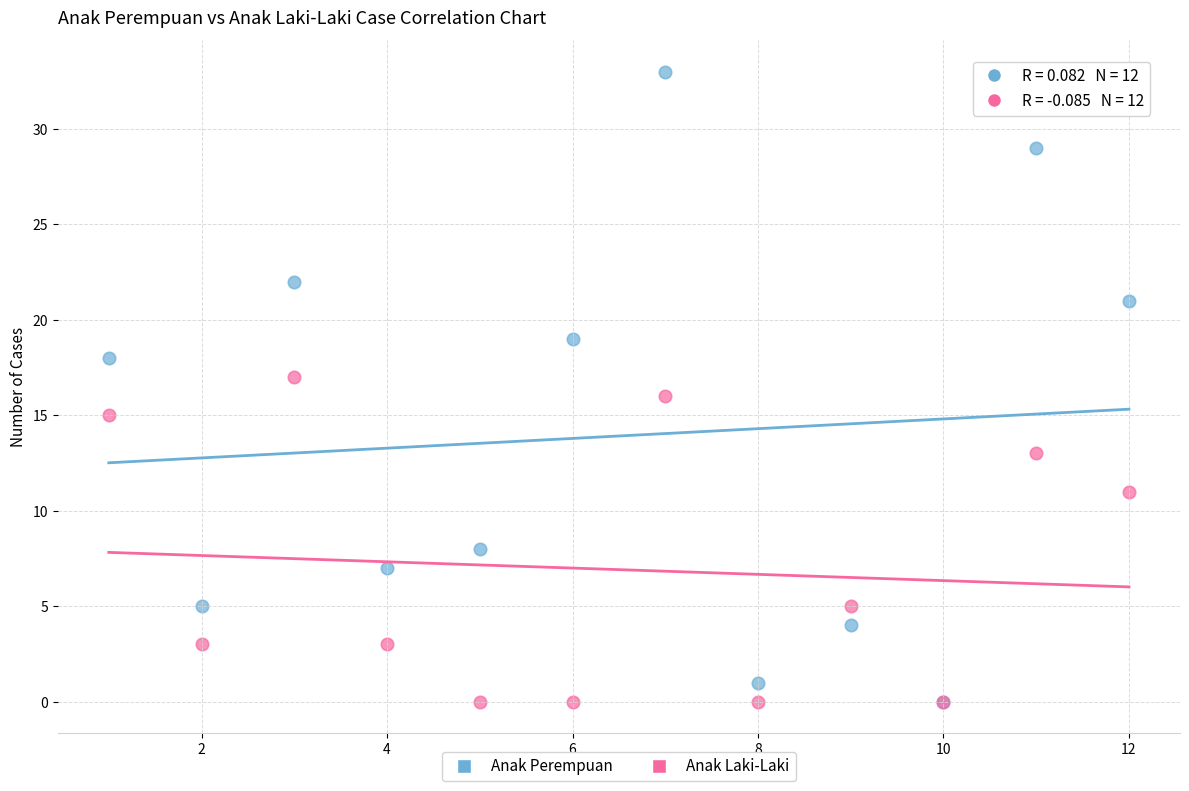

What are all the series names shown in the legend?

Anak Perempuan, Anak Laki-Laki